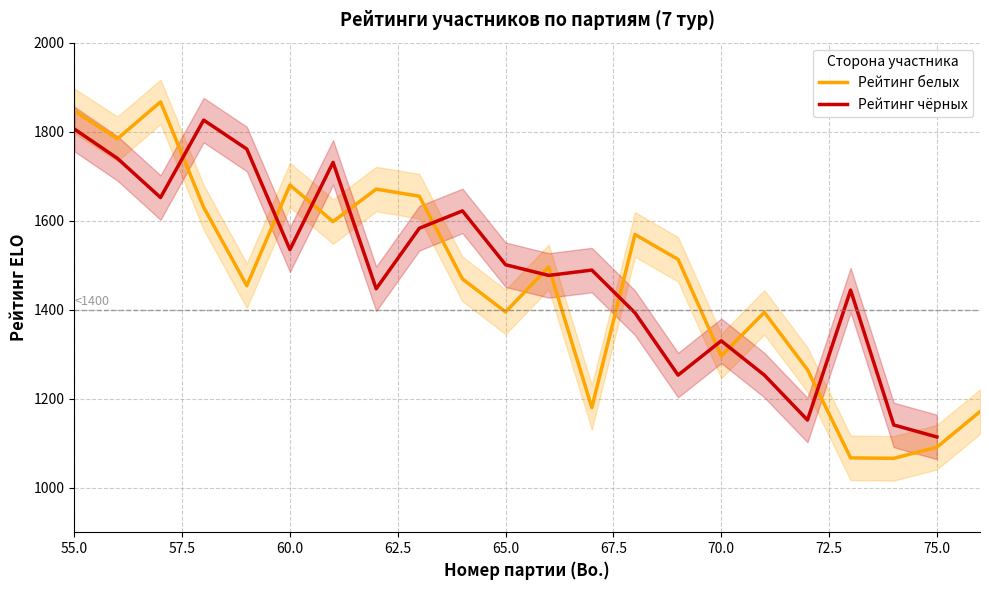

What is the highest value of the Рейтинг белых series?

1867